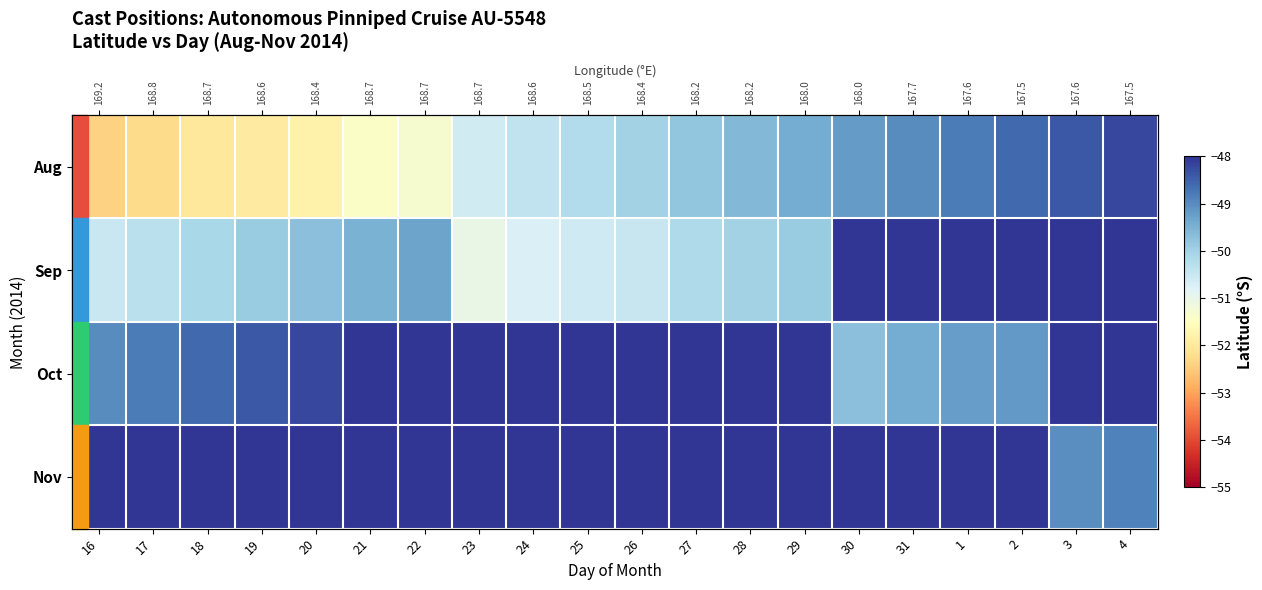

Is the value of Sep at 17 greater than the value of Nov at 28?

No